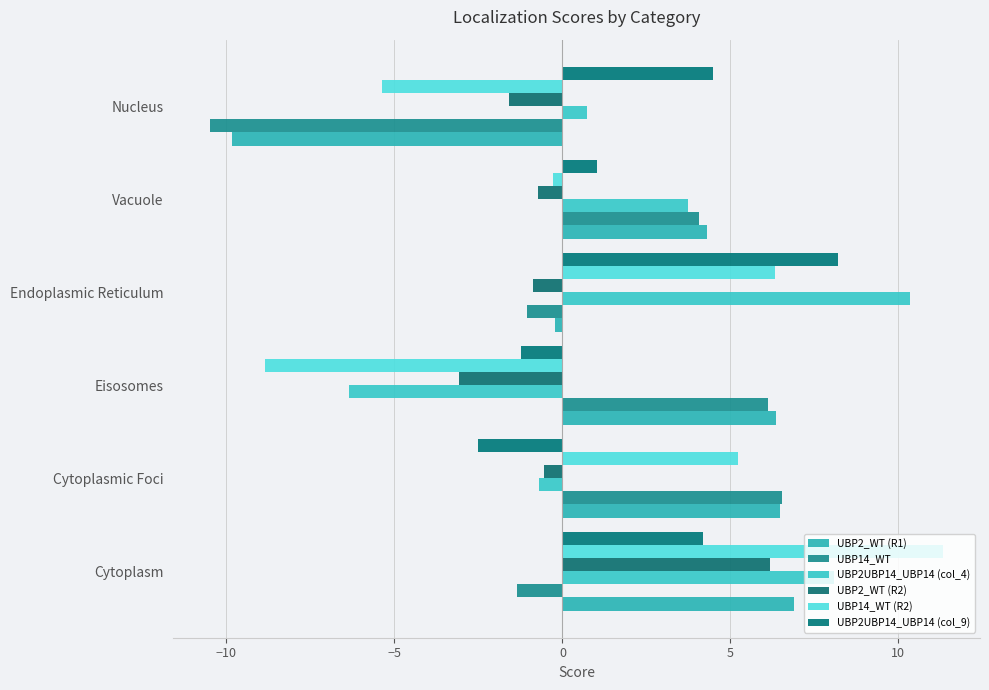

Which label corresponds to the largest value in the chart?

Cytoplasm